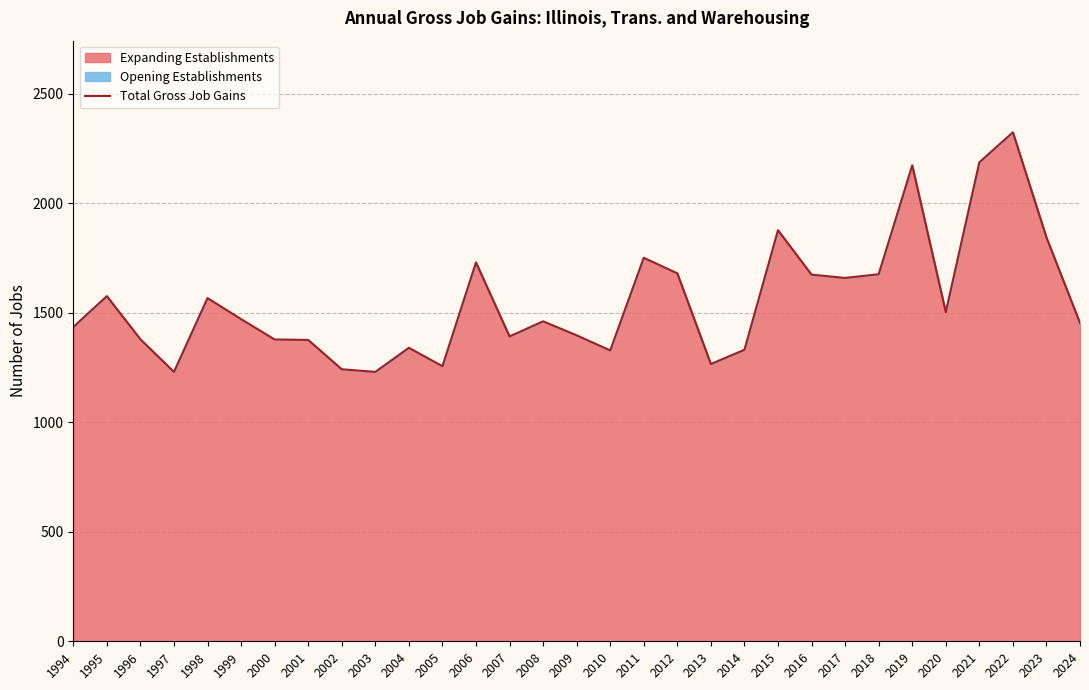

What is the value of the 3rd point from the left?

1379